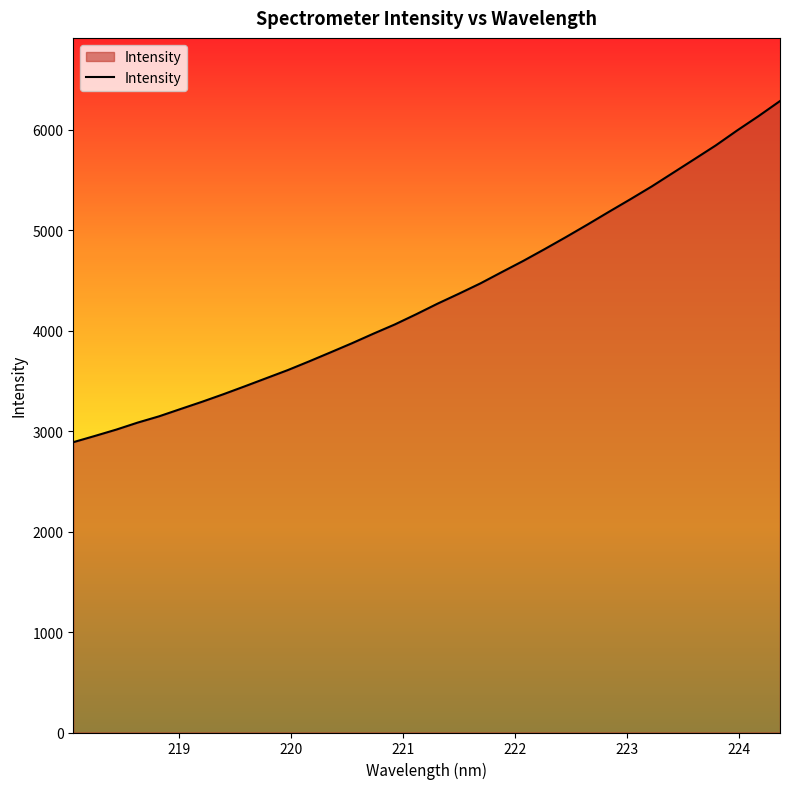

What is the smallest value displayed?

2891.0